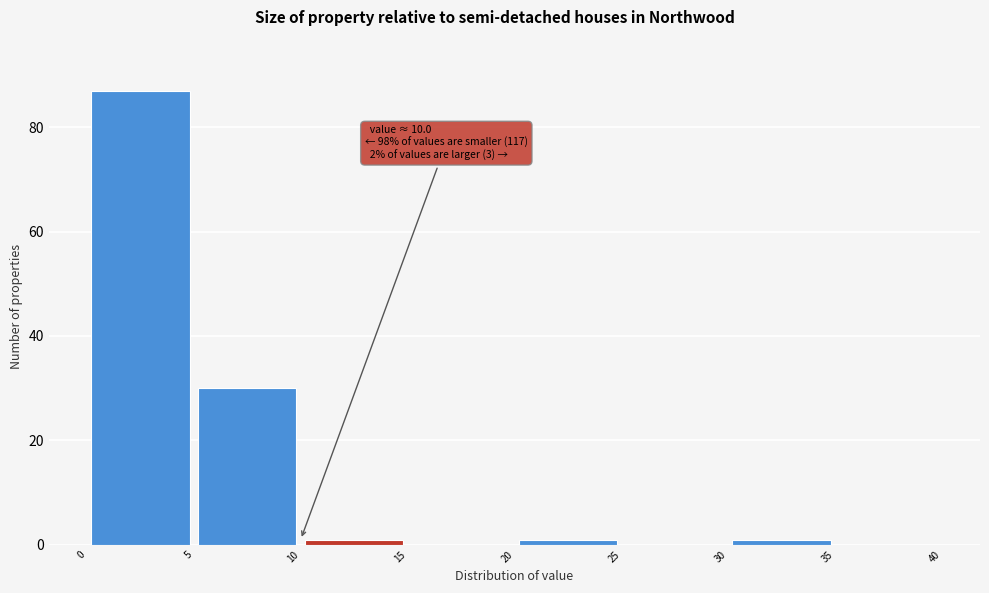

Which range on the x-axis has the tallest bar?

0 to 5